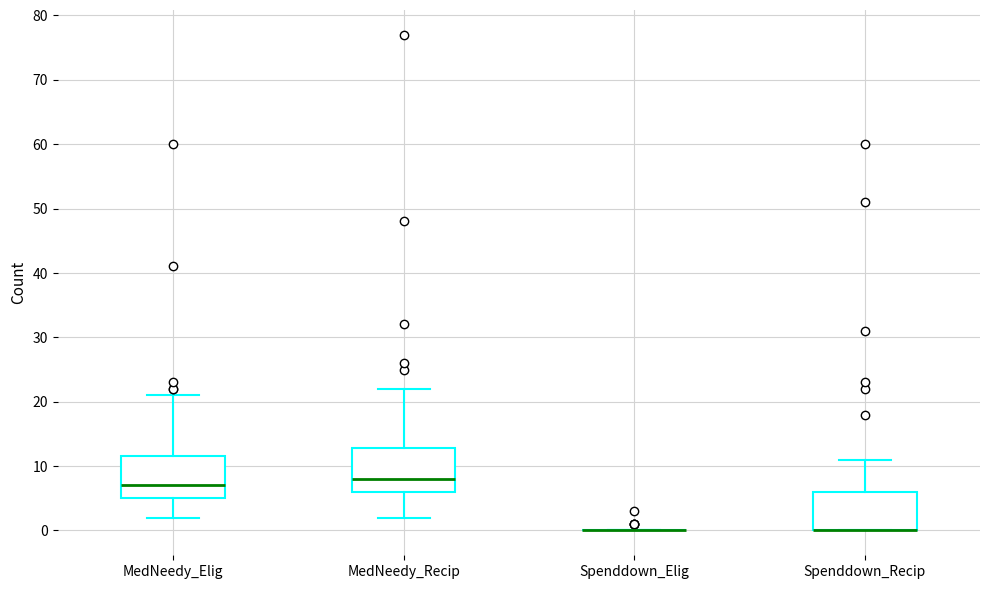

Reading left to right, read every box against the y-axis: the position of its median line, the range the box covers, and the ends of its whiskers. The values are not printed on the chart, so give them approximately, as read against the axis.

MedNeedy_Elig: median 7, box 5 to 12, whiskers 2 to 21
MedNeedy_Recip: median 8, box 6 to 13, whiskers 2 to 22
Spenddown_Elig: box collapsed to a line at 0, whiskers 0 to 0
Spenddown_Recip: median 0 (drawn on the box's lower edge), box 0 to 6, whiskers 0 to 11